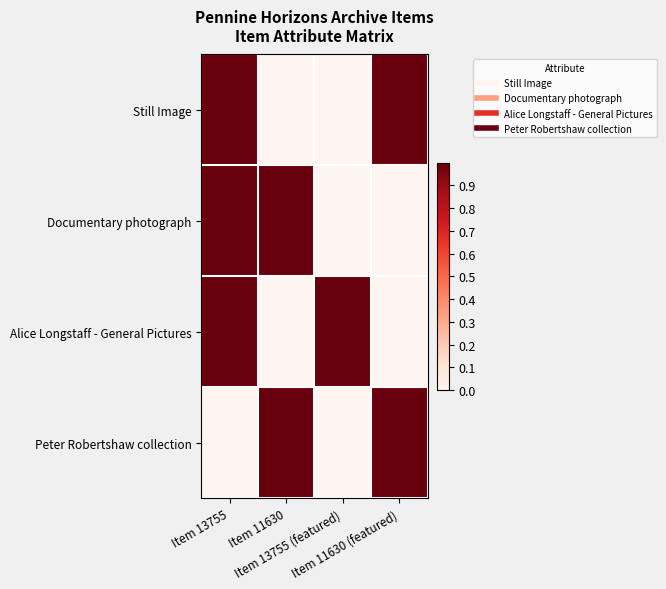

At which category does the chart reach its minimum across all series?

Item 11630